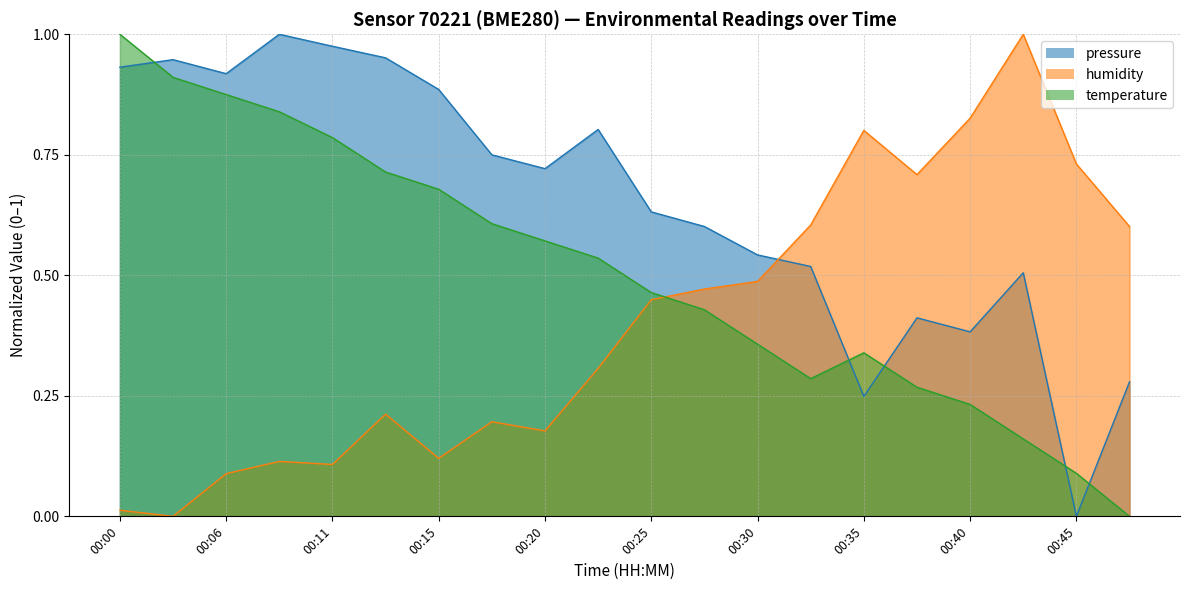

At which label is pressure_norm closest to 0?

00:45